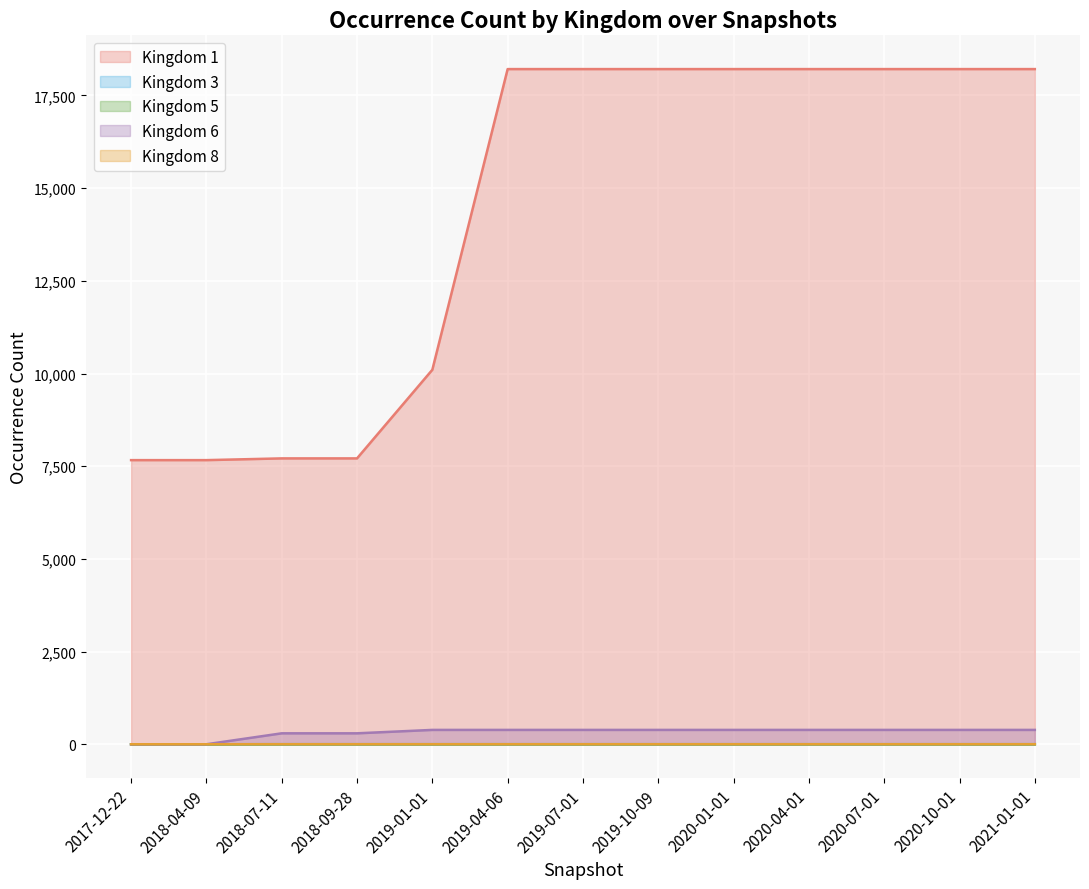

What position from the left is 2018-09-28?

4